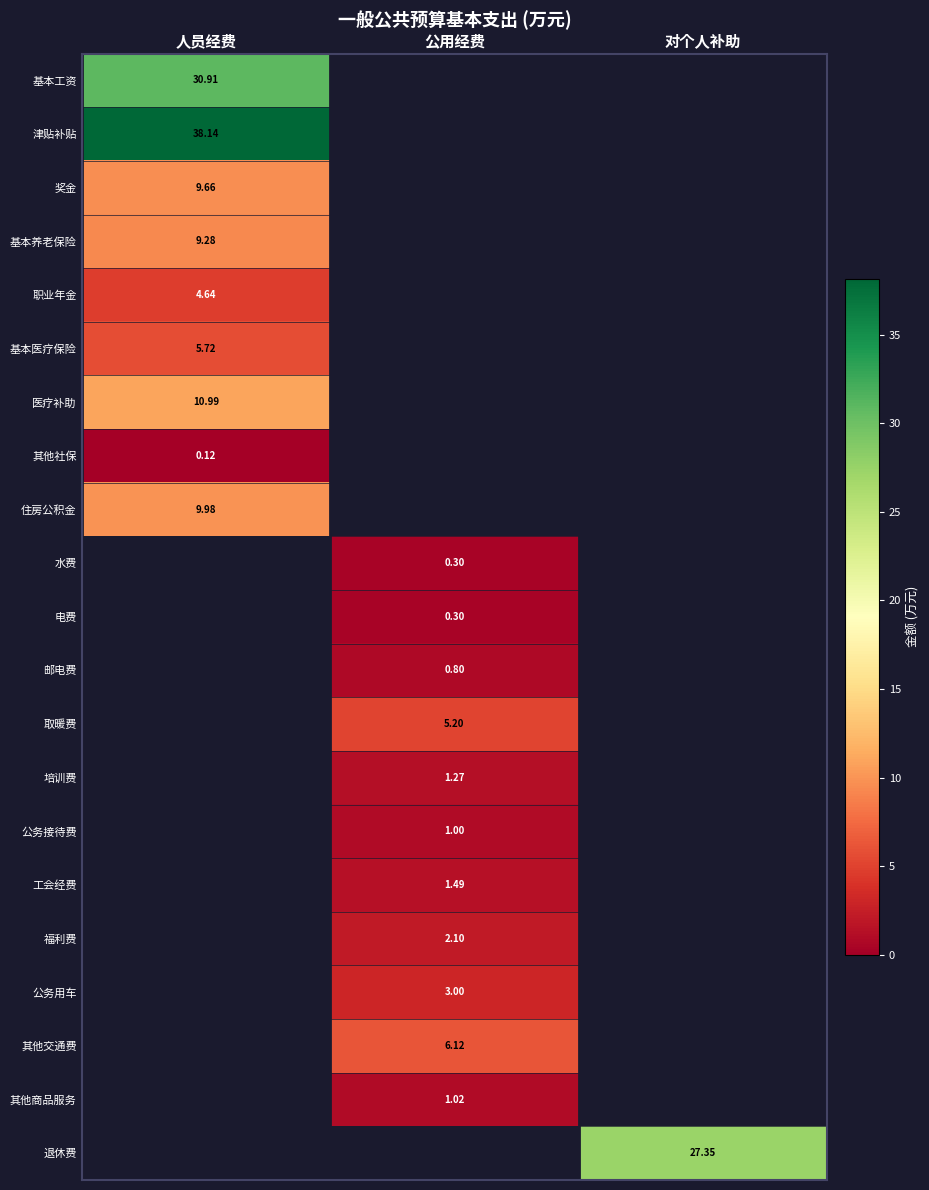

How many series are shown in this chart?

21